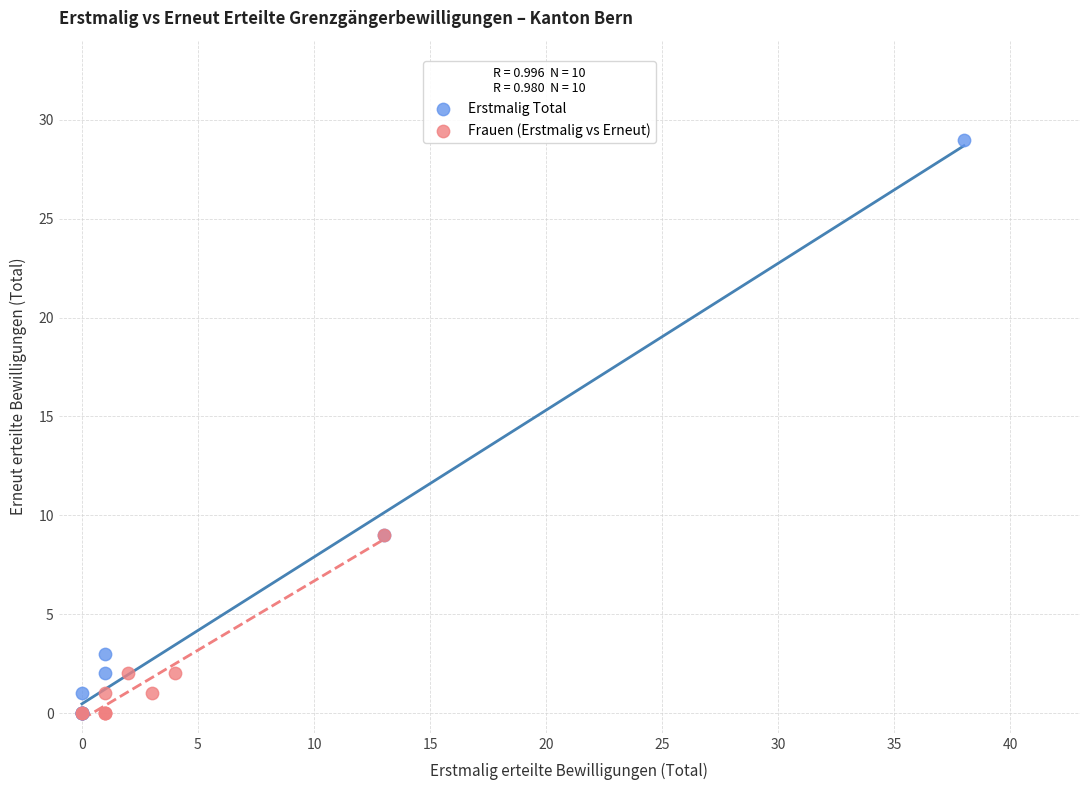

Which series has the largest Y range (max minus min)?

Erstmalig Total